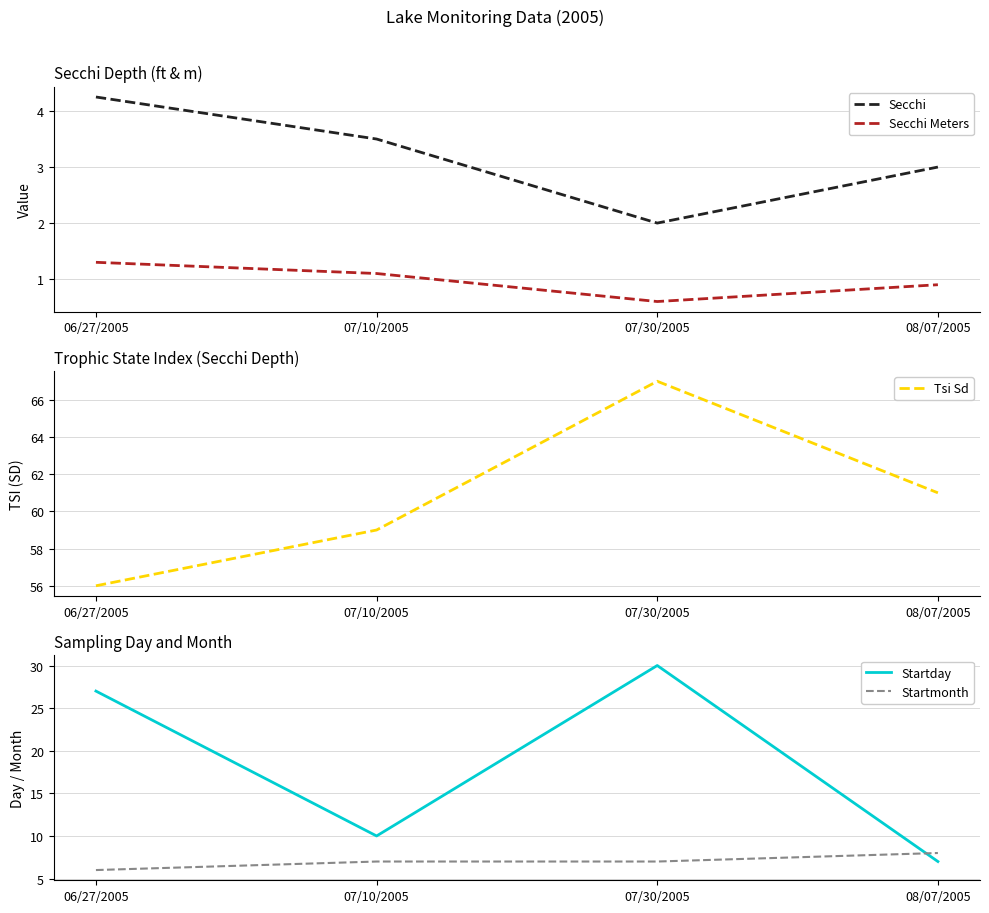

How many lines are shown in the chart?

5